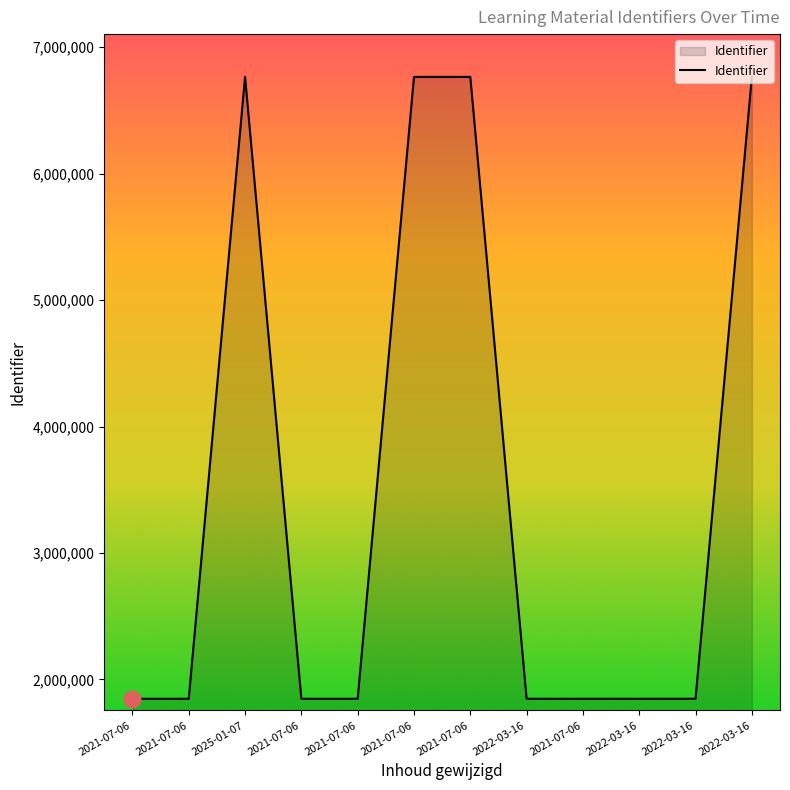

At which label is the value closest to 4306293?

2022-03-16